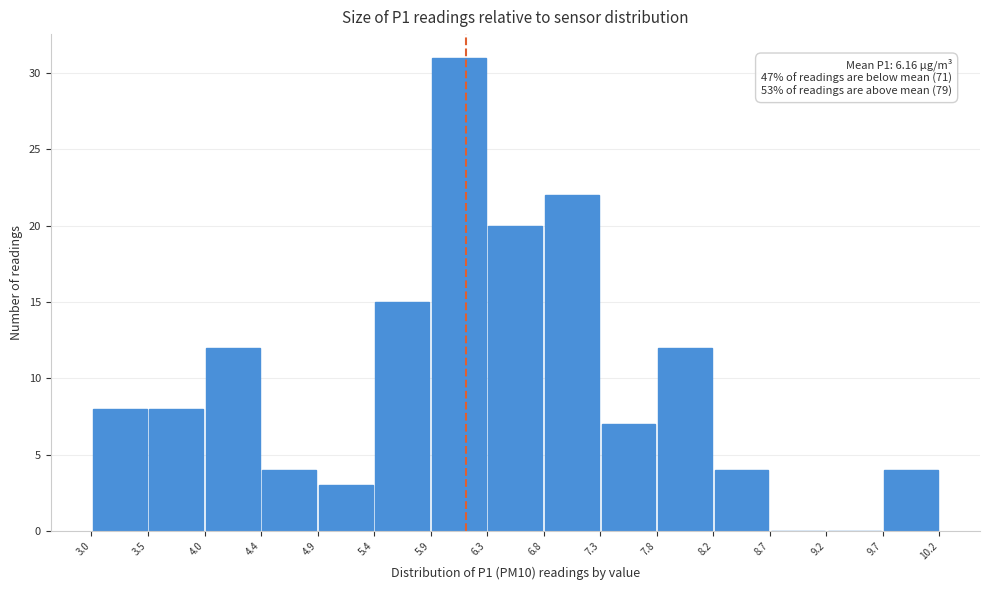

Over which range of the x-axis is the bar tallest?

5.9 to 6.3